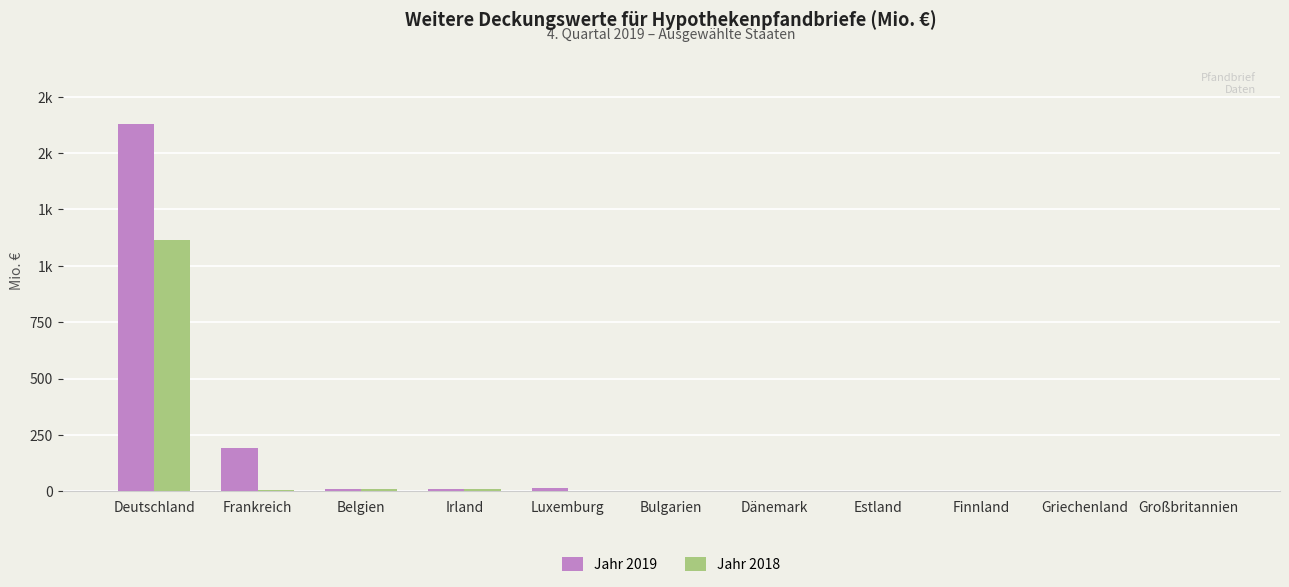

Reading left to right, what are all the values shown in this chart?

Jahr 2019: Deutschland=1629.2	Frankreich=190.0	Belgien=10.0	Irland=8.0	Luxemburg=15.0	Bulgarien=0.0	Dänemark=0.0	Estland=0.0	Finnland=0.0	Griechenland=0.0	Großbritannien=0.0
Jahr 2018: Deutschland=1115.4	Frankreich=5.0	Belgien=10.0	Irland=8.0	Luxemburg=0.0	Bulgarien=0.0	Dänemark=0.0	Estland=0.0	Finnland=0.0	Griechenland=0.0	Großbritannien=0.0